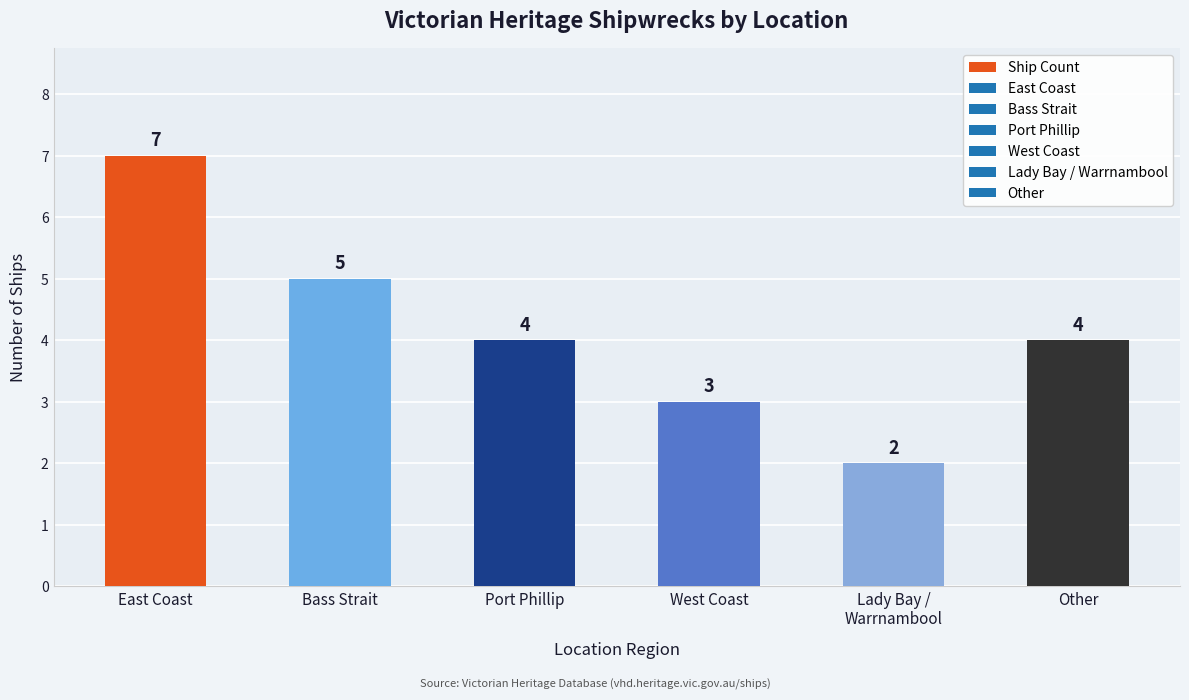

What is the ratio of the value at West Coast to the value at East Coast?

0.4